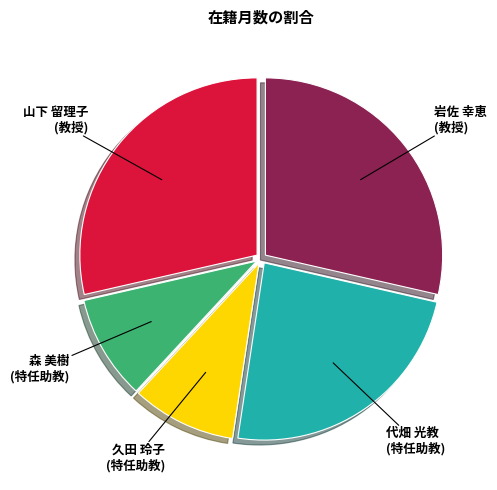

Does any single category account for the majority?

No